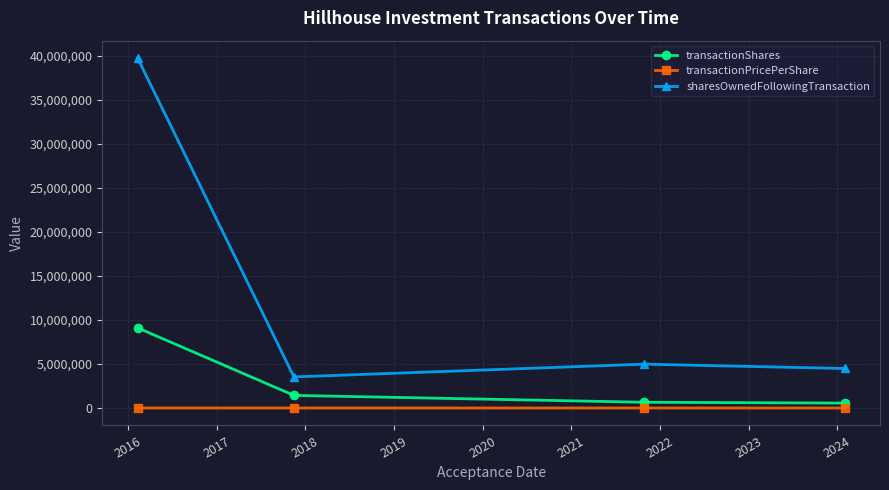

What is the maximum value for transactionShares?

9100000.0